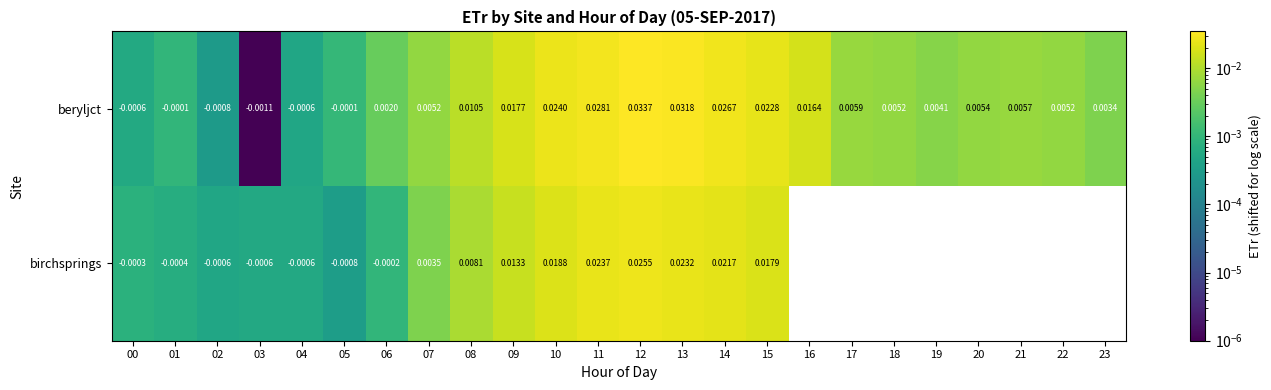

Which category has the lowest value across all series?

03